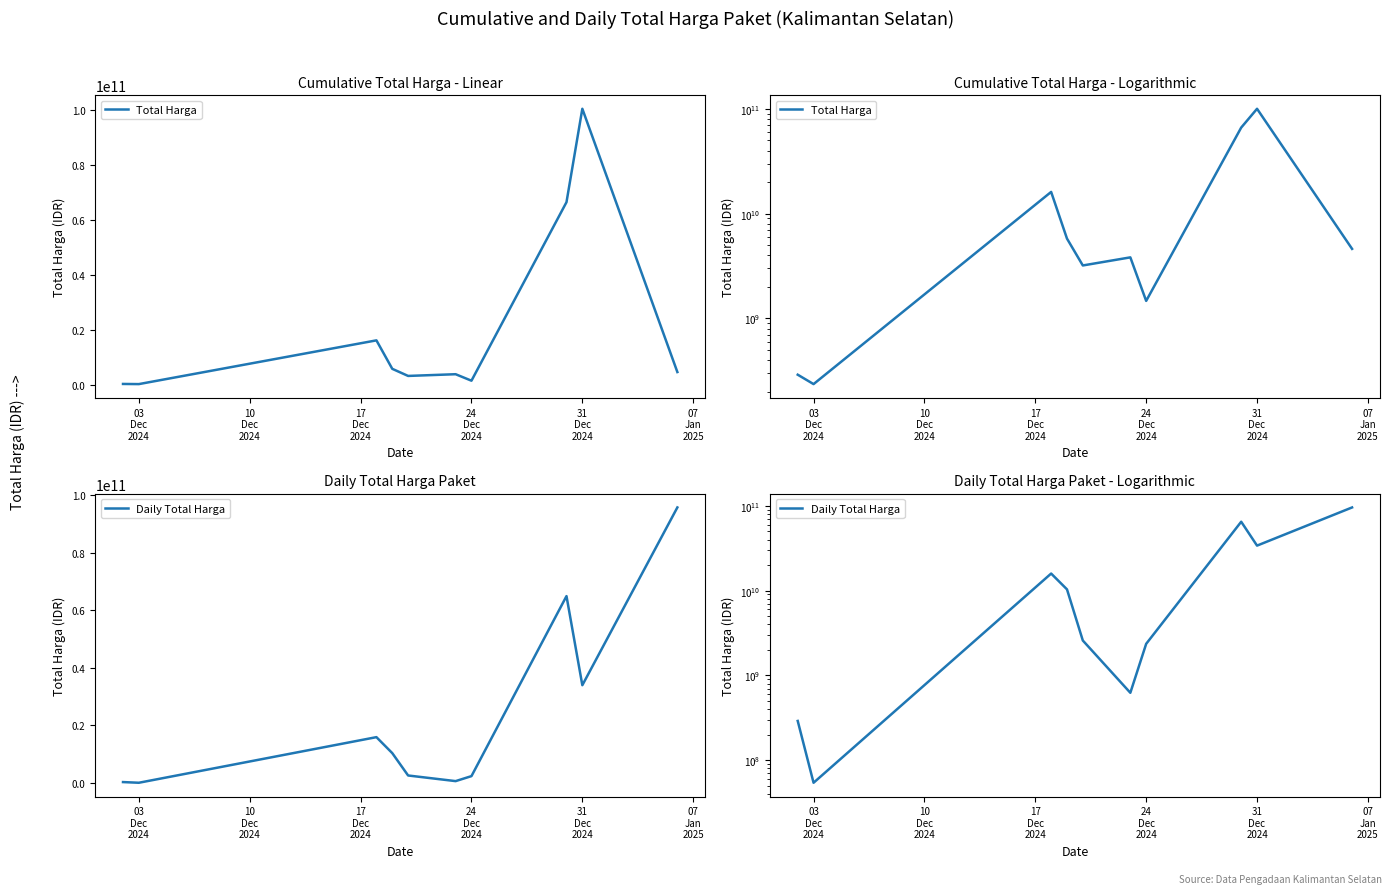

Which series has the largest range (max minus min)?

Total Harga